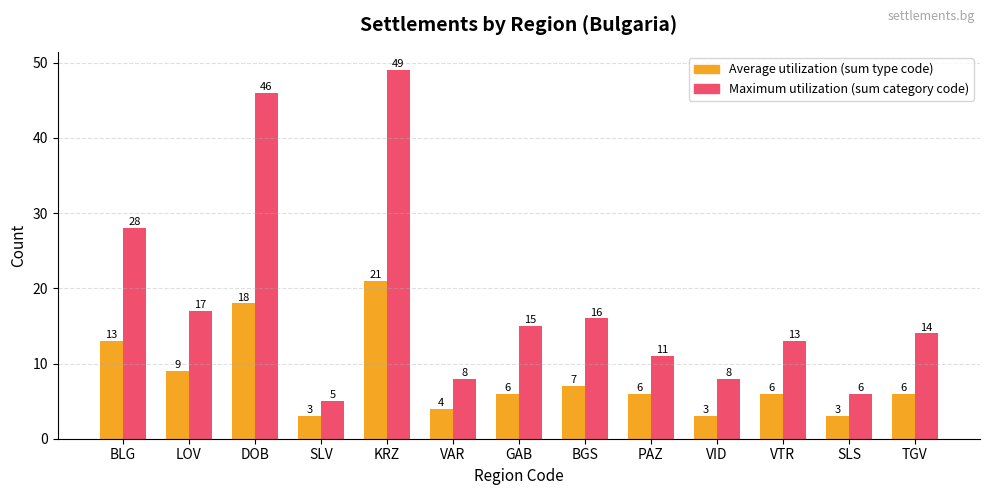

At GAB, list the series in order from smallest to largest.

Average utilization (sum type code), Maximum utilization (sum category code)